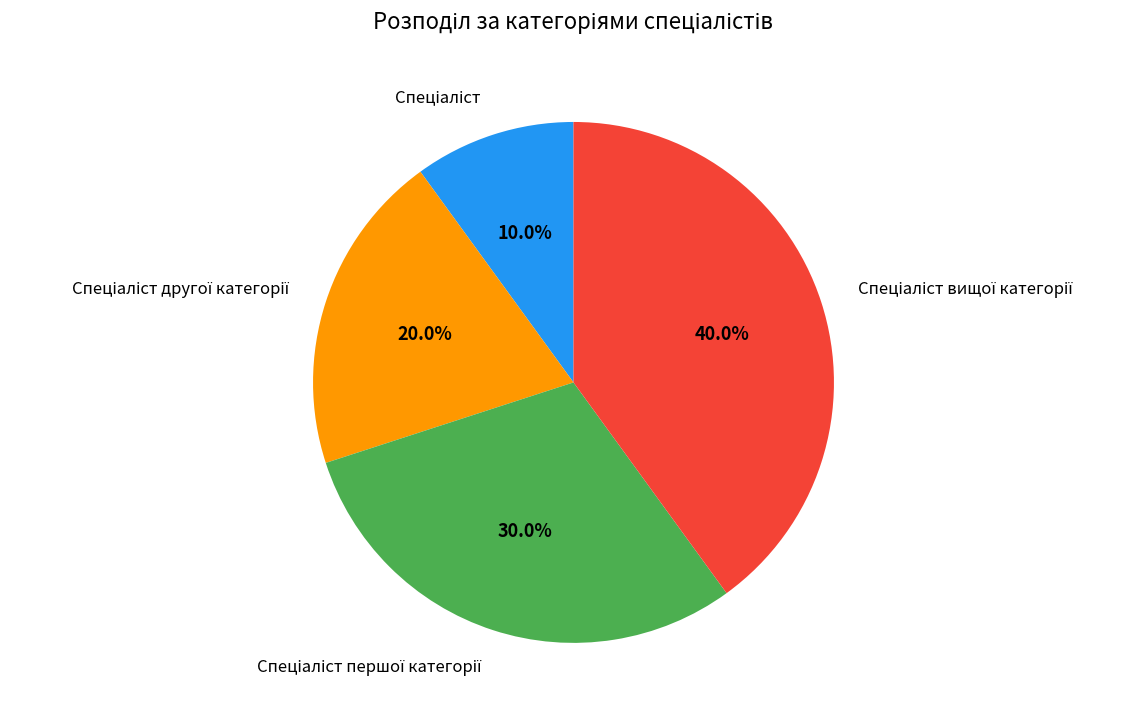

Is there a majority slice in this chart?

No